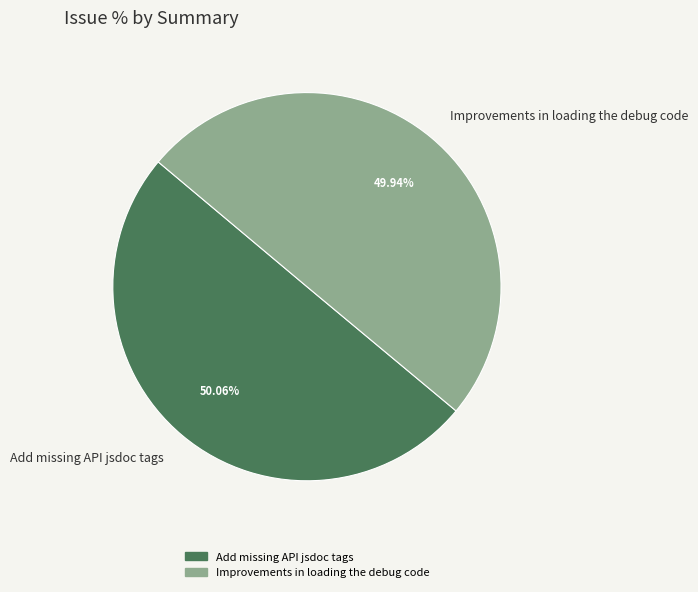

Combined, what portion of the pie is Add missing API jsdoc tags and Improvements in loading the debug code?

100.0%